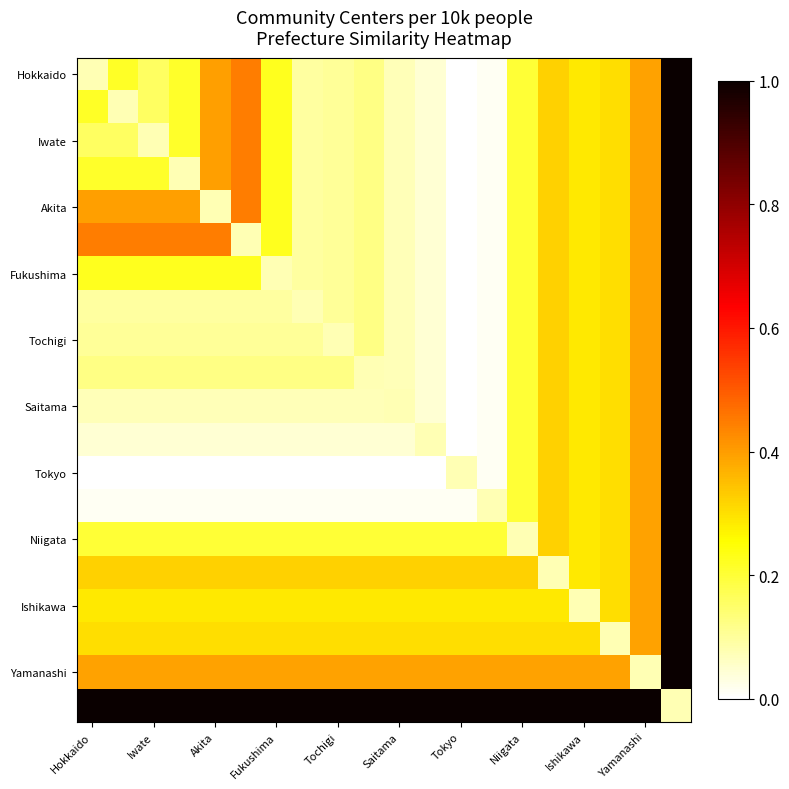

Which series has the widest spread of values?

Hokkaido